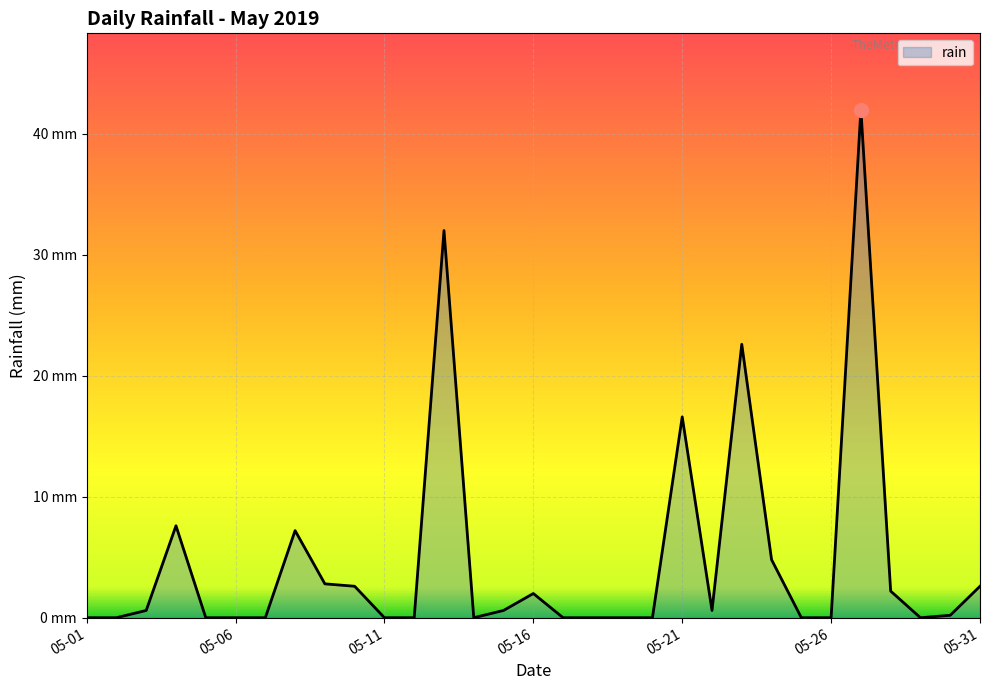

Which category has the lowest value across all series?

05-01